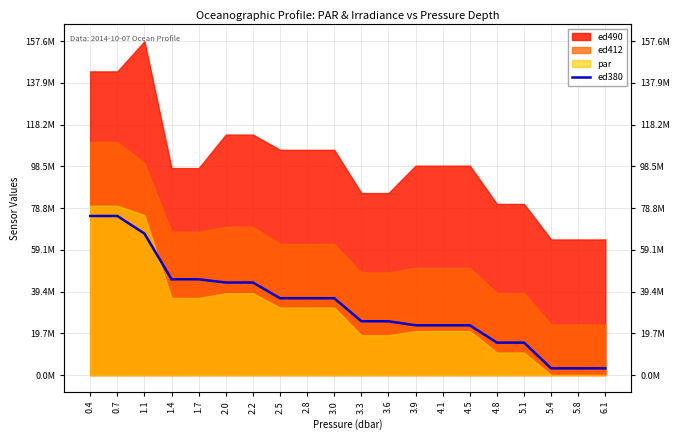

What is the label of the 18th point from the right?

1.1